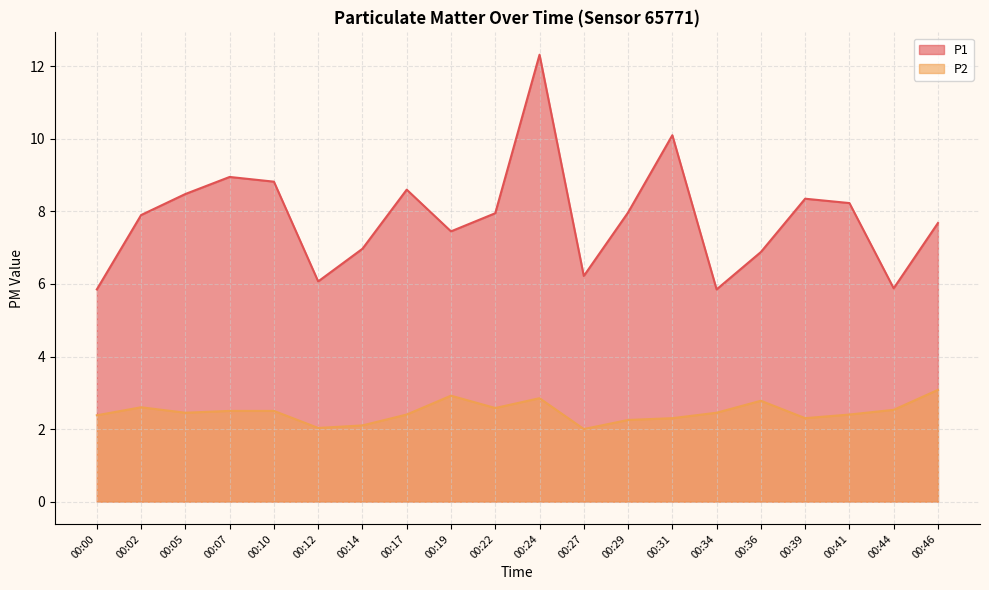

True or false: P2 has a value of 2.6 at 00:02.

True